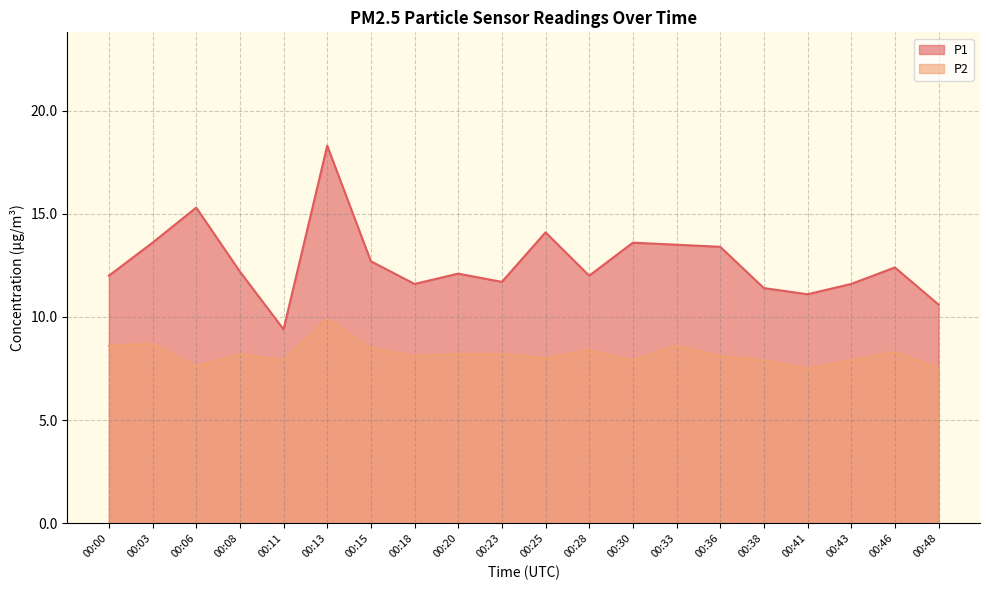

What is the difference between the highest and lowest values at 00:38?

3.5